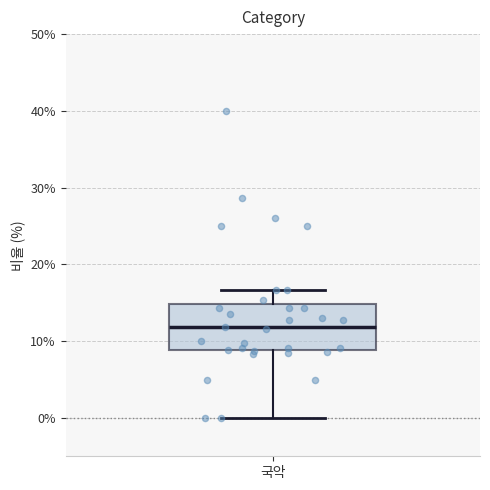

Read this box plot against the y-axis: the position of the median line, the range covered by the box, and the ends of both whiskers. The values are not printed on the chart, so give them approximately, as read against the axis.

median 12, box 9 to 15, whiskers 0 to 17